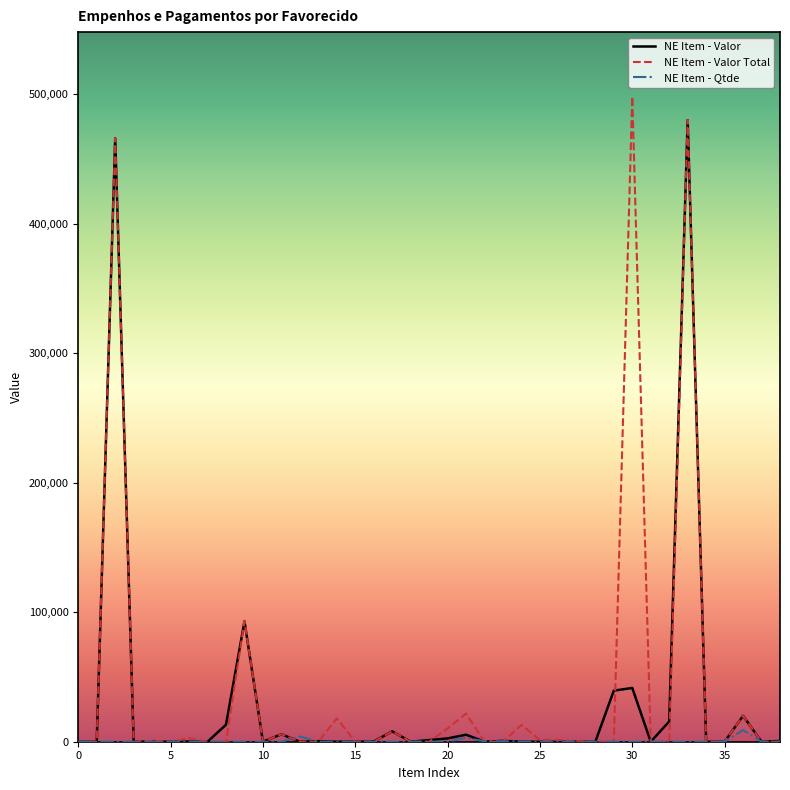

What is the greatest value displayed?

498140